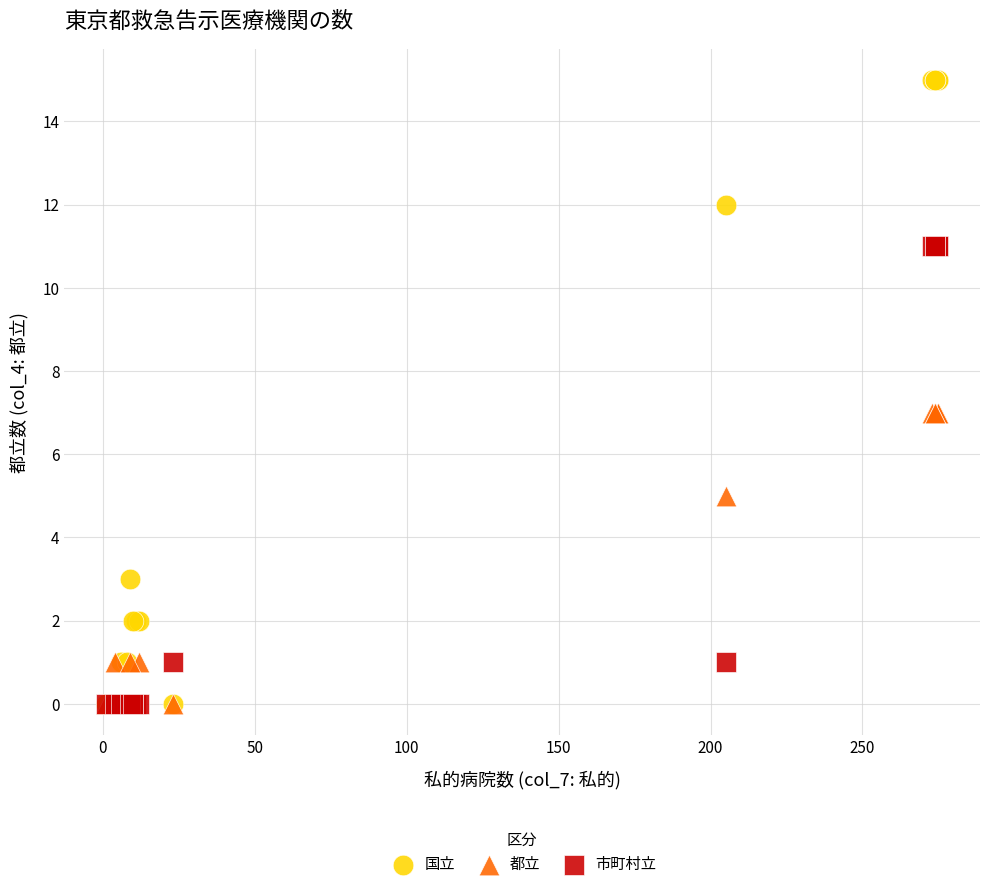

What are all the series names shown in the legend?

国立, 都立, 市町村立